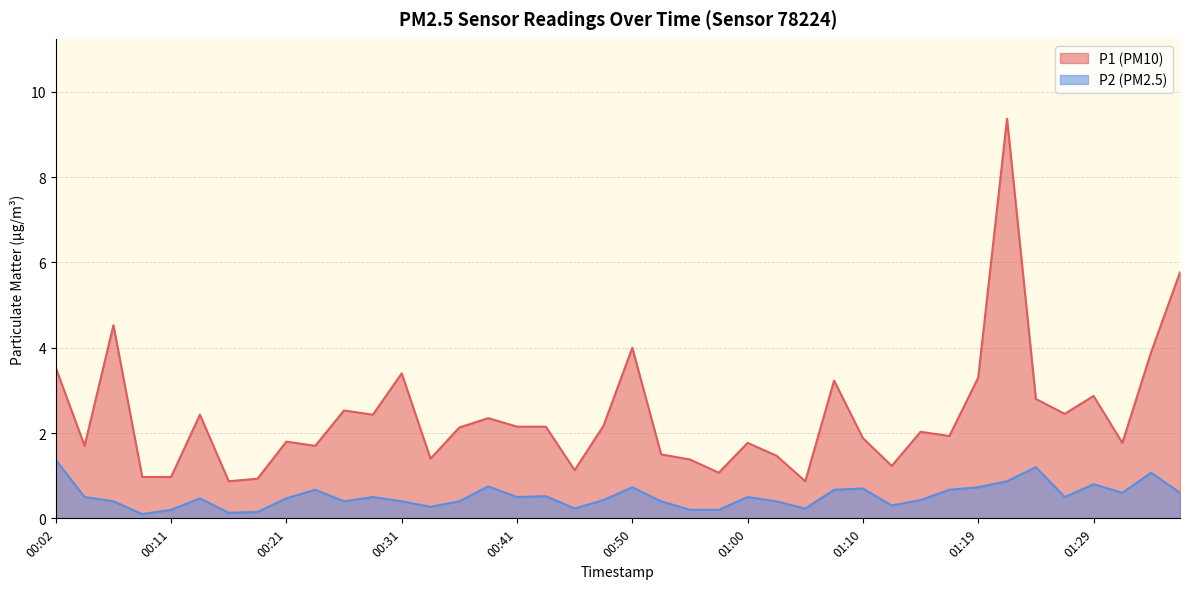

Which category has the highest value across all series?

01:22